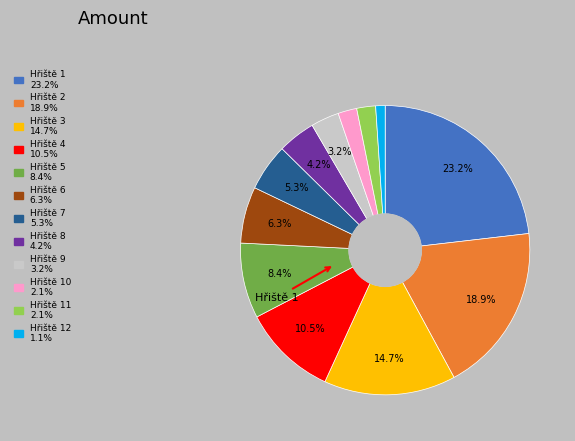

Is there a majority slice in this chart?

No